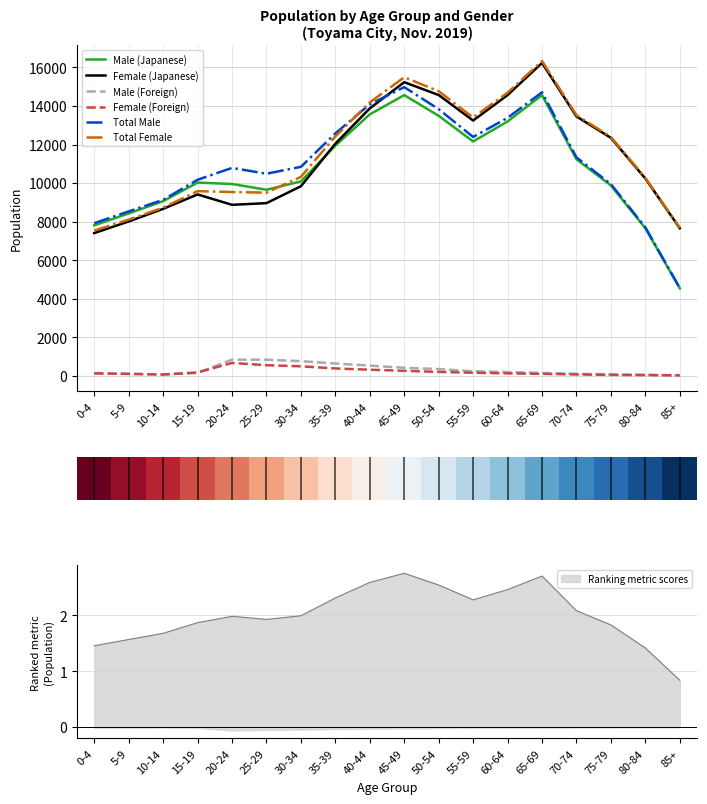

In Total Female, how many points are lower than both neighbors (excluding endpoints)?

2